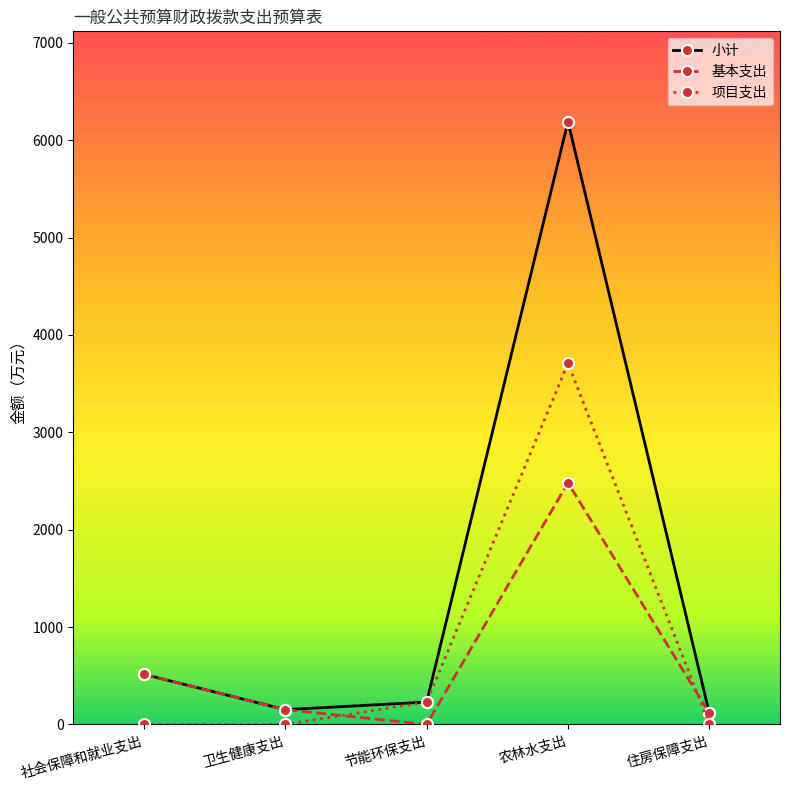

Rank the series by their maximum value, from lowest to highest.

基本支出, 项目支出, 小计